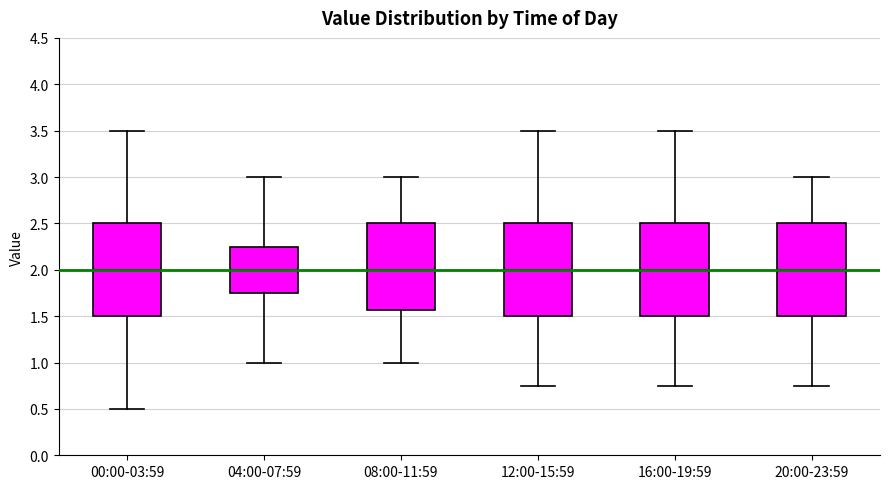

Reading left to right, read every box against the y-axis: the position of its median line, the range the box covers, and the ends of its whiskers. The values are not printed on the chart, so give them approximately, as read against the axis.

00:00-03:59: median 2.00, box 1.50 to 2.50, whiskers 0.50 to 3.50
04:00-07:59: median 2.00, box 1.75 to 2.25, whiskers 1.00 to 3.00
08:00-11:59: median 2.00, box 1.55 to 2.50, whiskers 1.00 to 3.00
12:00-15:59: median 2.00, box 1.50 to 2.50, whiskers 0.75 to 3.50
16:00-19:59: median 2.00, box 1.50 to 2.50, whiskers 0.75 to 3.50
20:00-23:59: median 2.00, box 1.50 to 2.50, whiskers 0.75 to 3.00